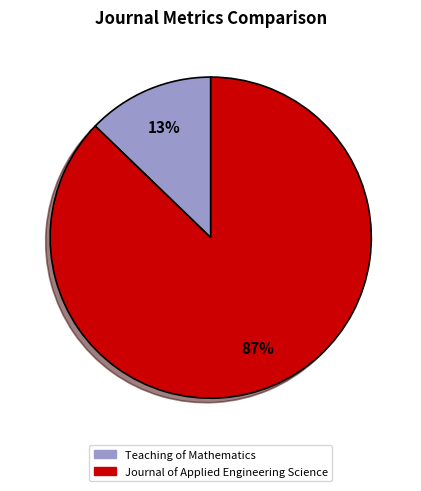

Which category accounts for the majority?

Journal of Applied Engineering Science